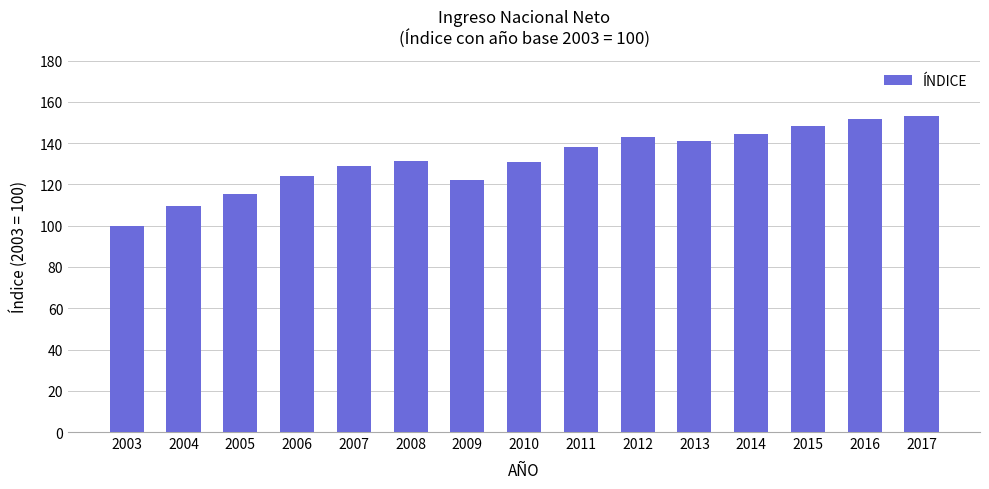

What is the value of the 1st bar from the left?

100.0